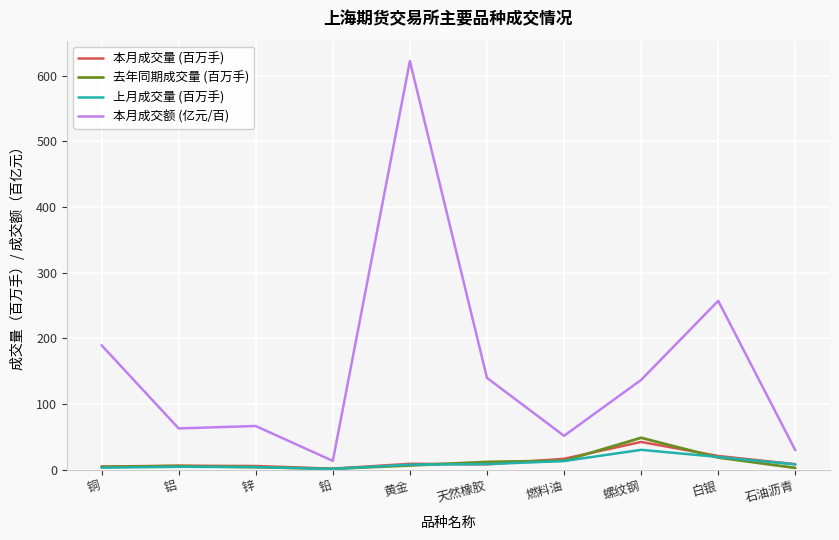

What is the total value across all series at 石油沥青?

48.7